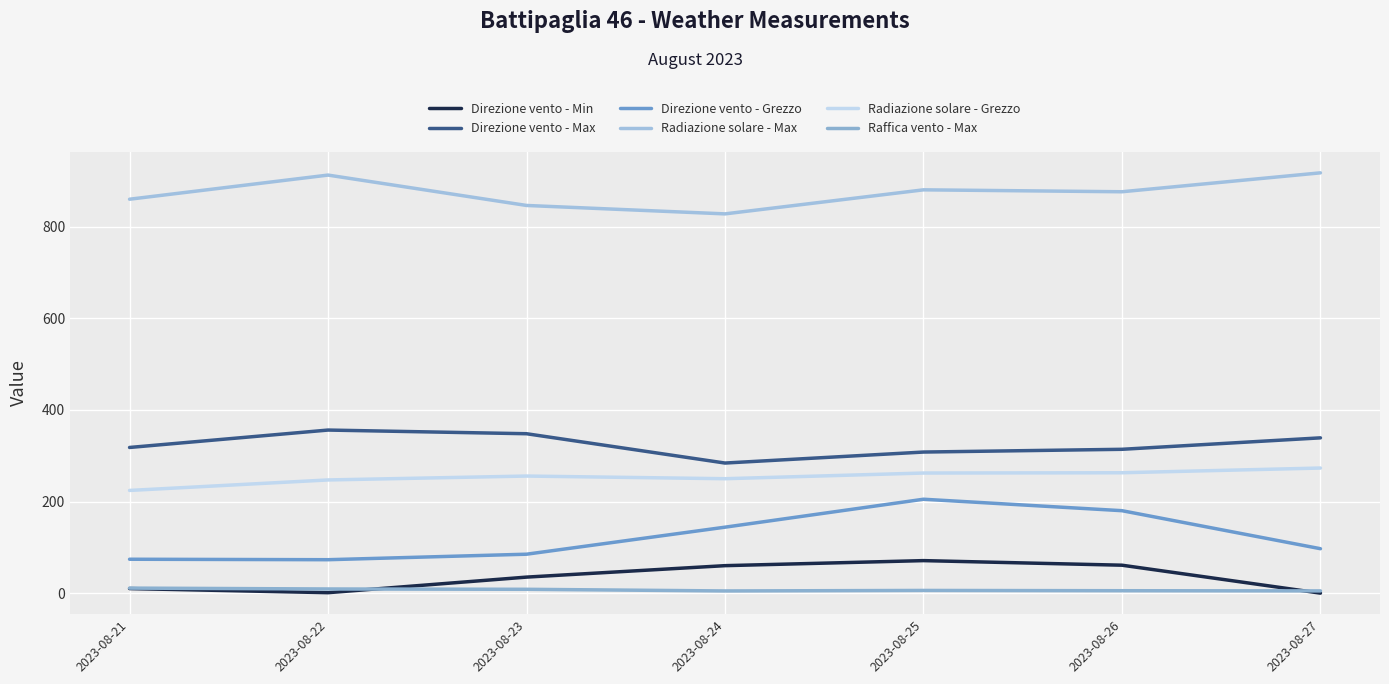

What is the sum of all Raffica vento - Max values?

49.4